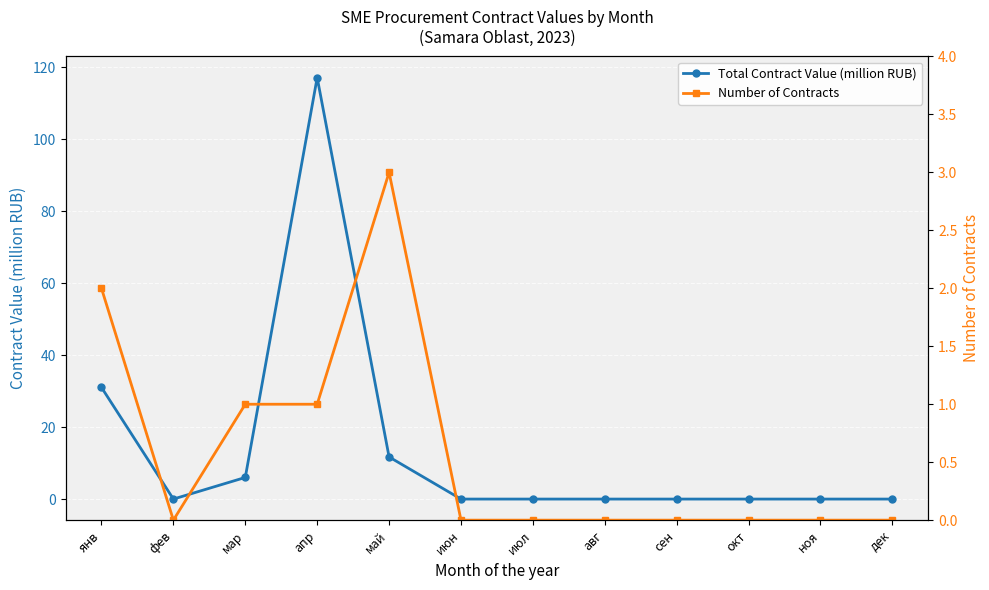

True or false: Total Contract Value (million RUB) has more than 0 points higher than both neighbors.

True